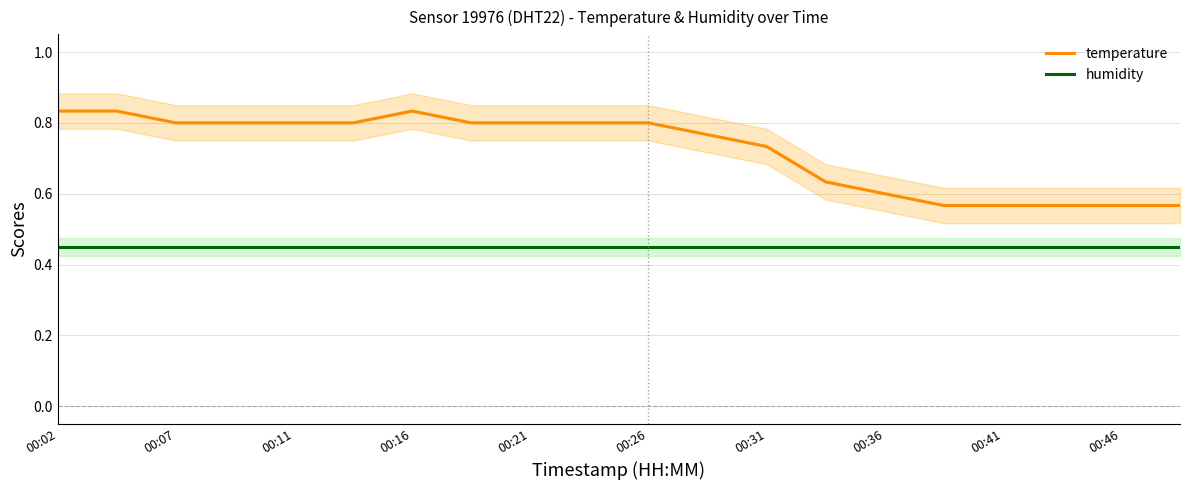

True or false: temperature and humidity cross at least once.

False